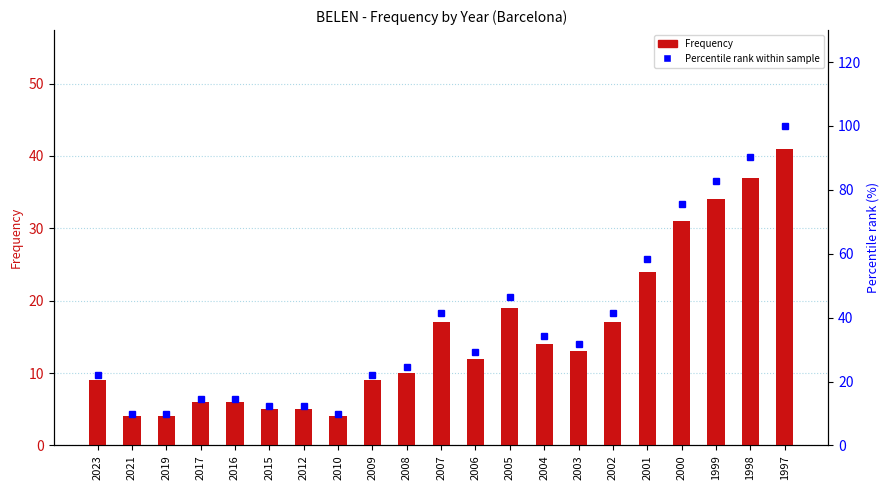

How many data points in Frequency are above 12?

10